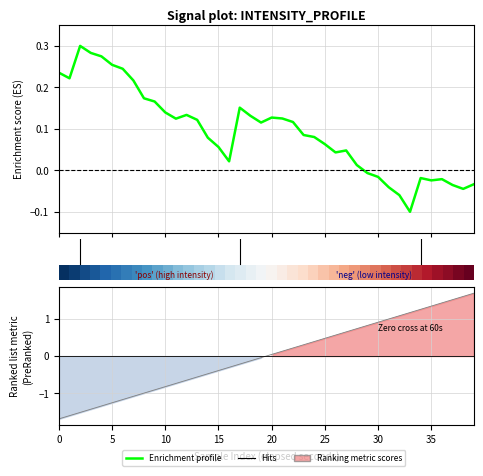

Which category has the lowest value in the Enrichment profile series?

33